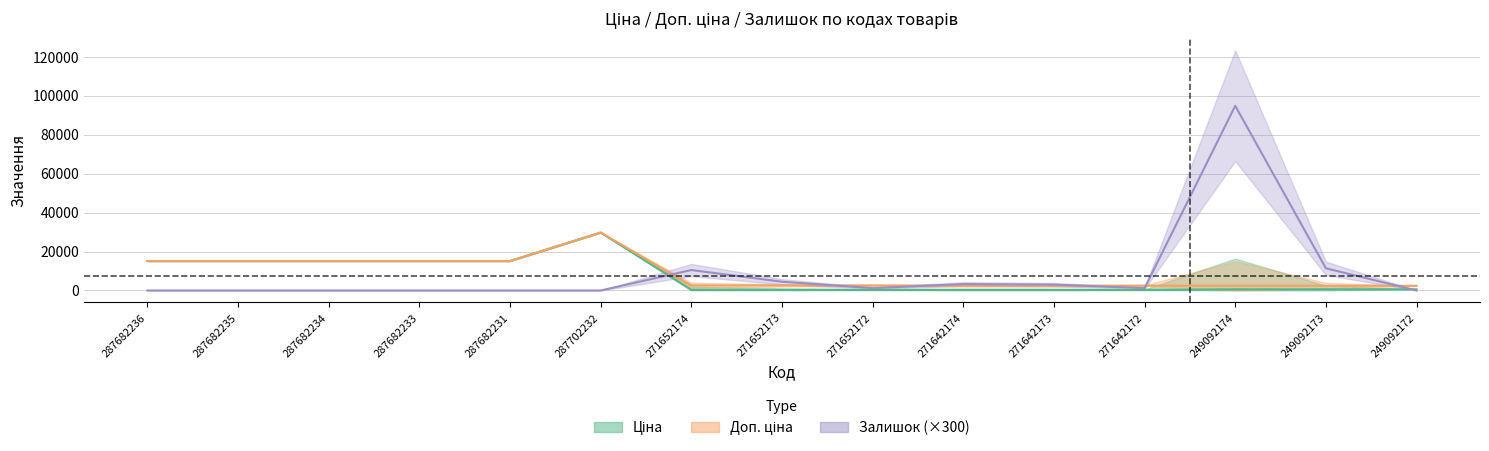

What is the difference between the maximum and second lowest values in the Ціна series?

29437.0